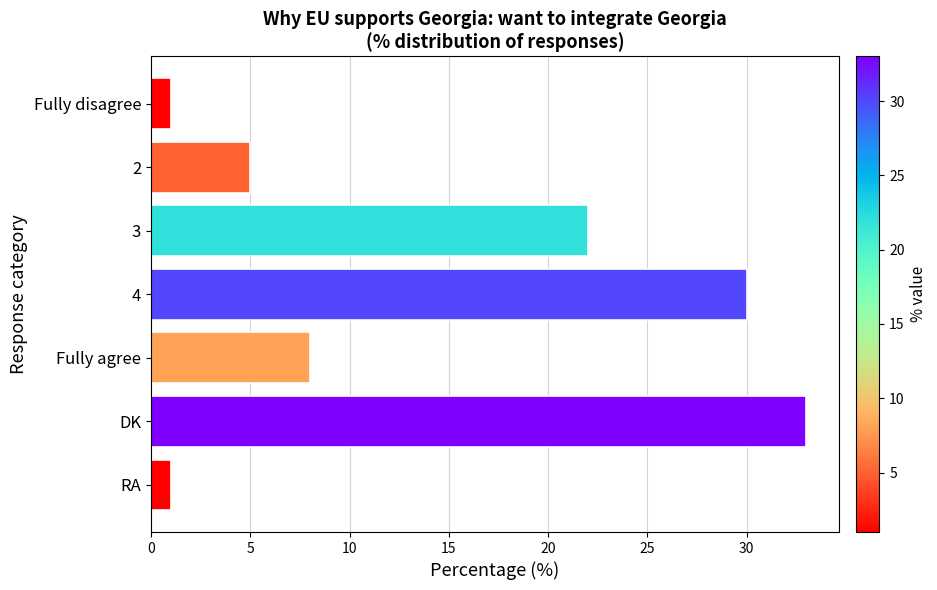

True or false: the data shows 54 at DK.

False